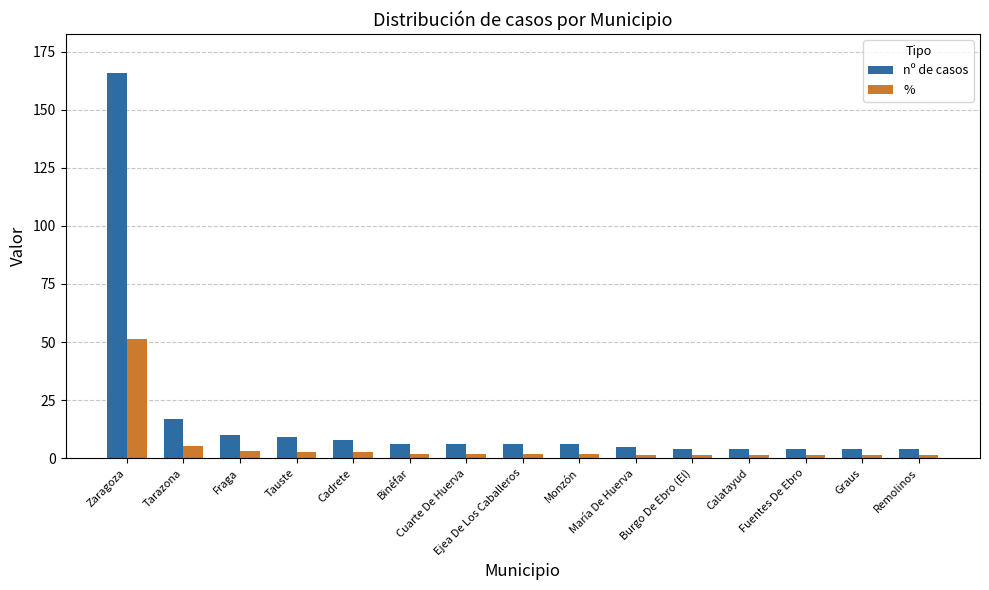

How many series are shown in this chart?

2